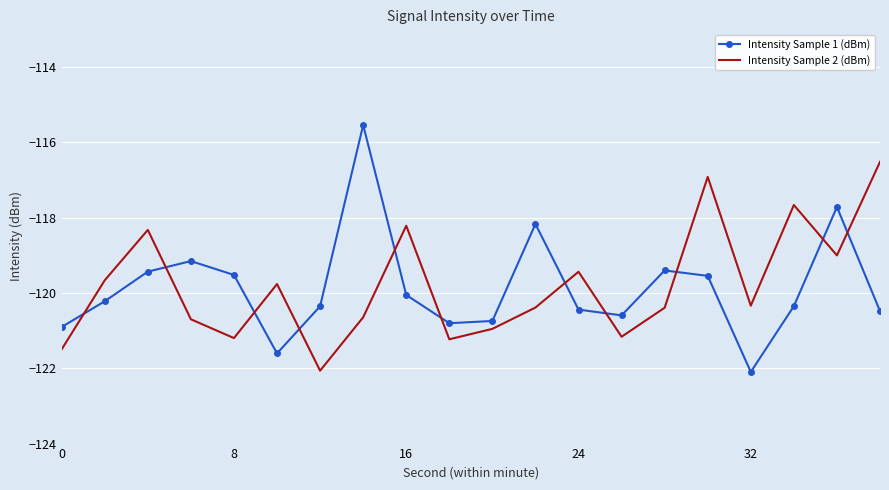

Rank the series by their maximum value, from lowest to highest.

Intensity Sample 2 (dBm), Intensity Sample 1 (dBm)